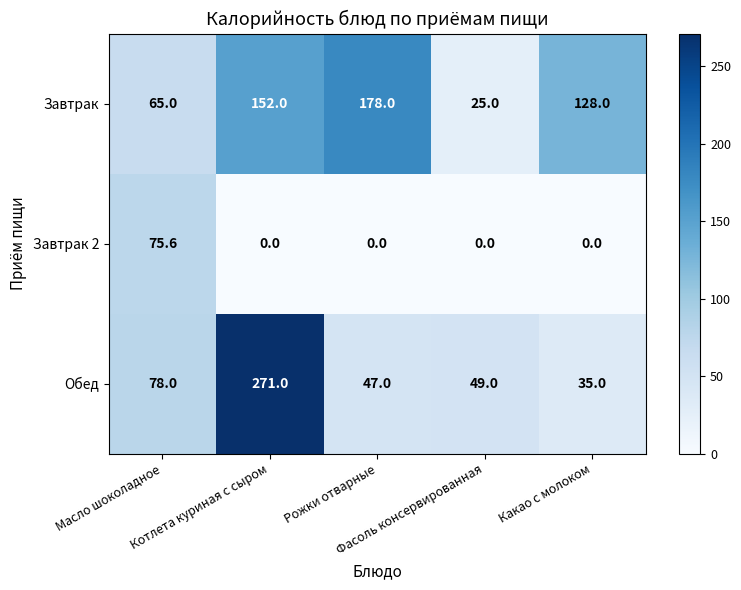

At how many categories does at least one series exceed 126?

3